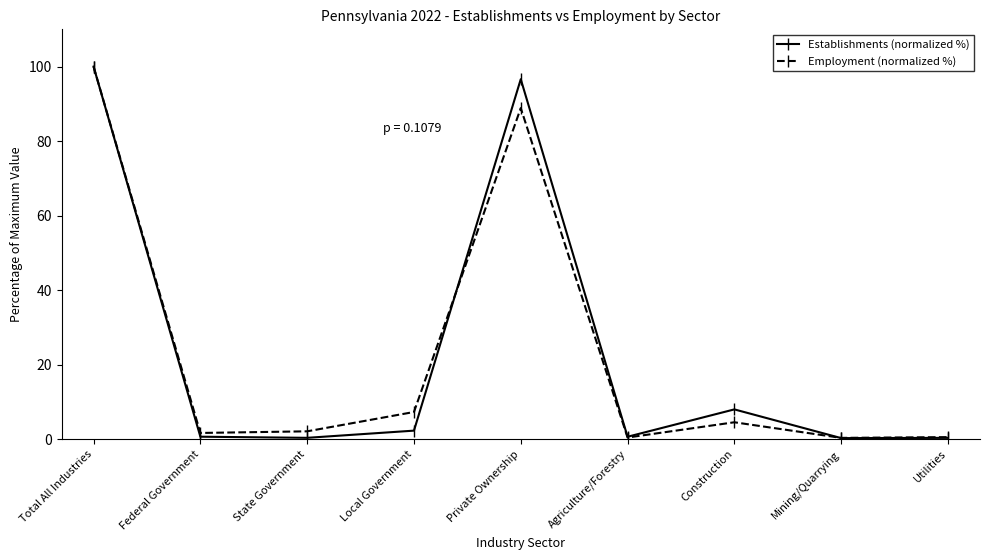

What position from the right is Local Government?

6